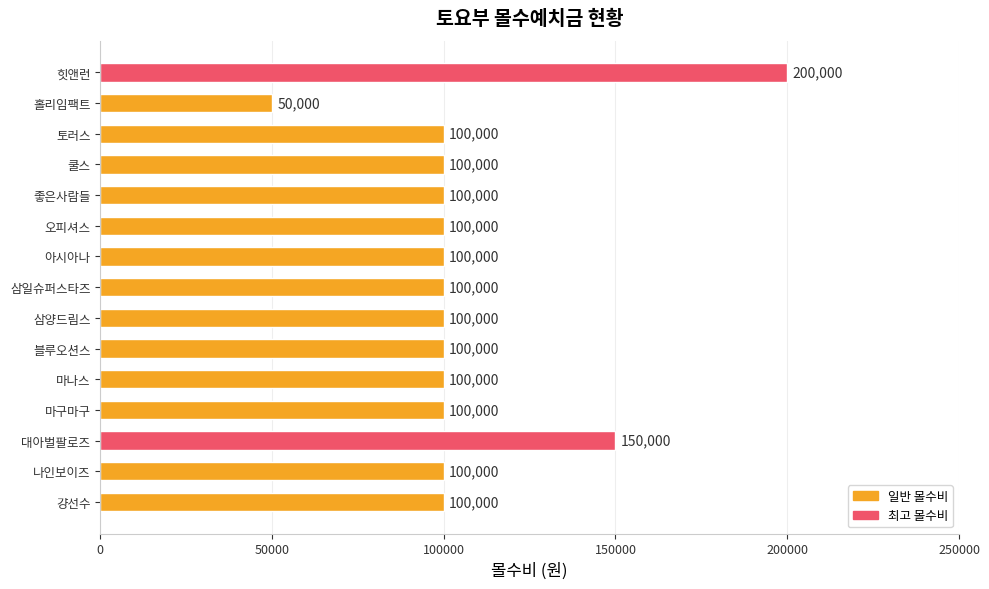

What is the sum of all values?

1600000